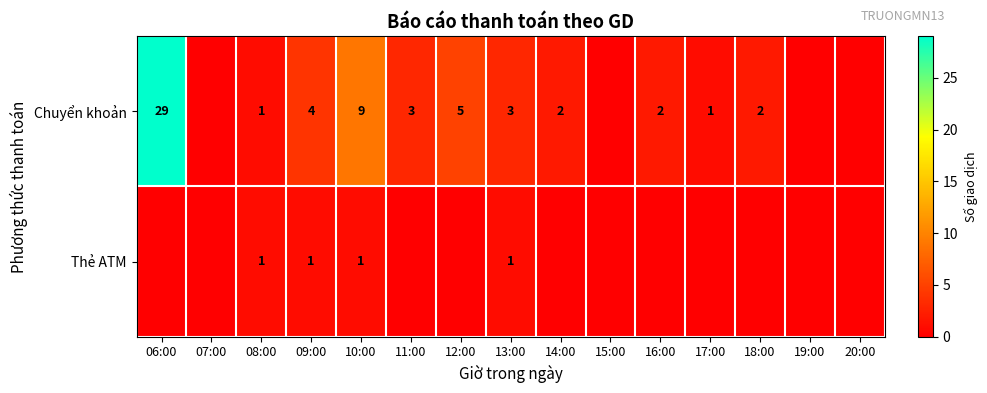

What is the difference between the Chuyển khoản values at 08:00 and 09:00?

3